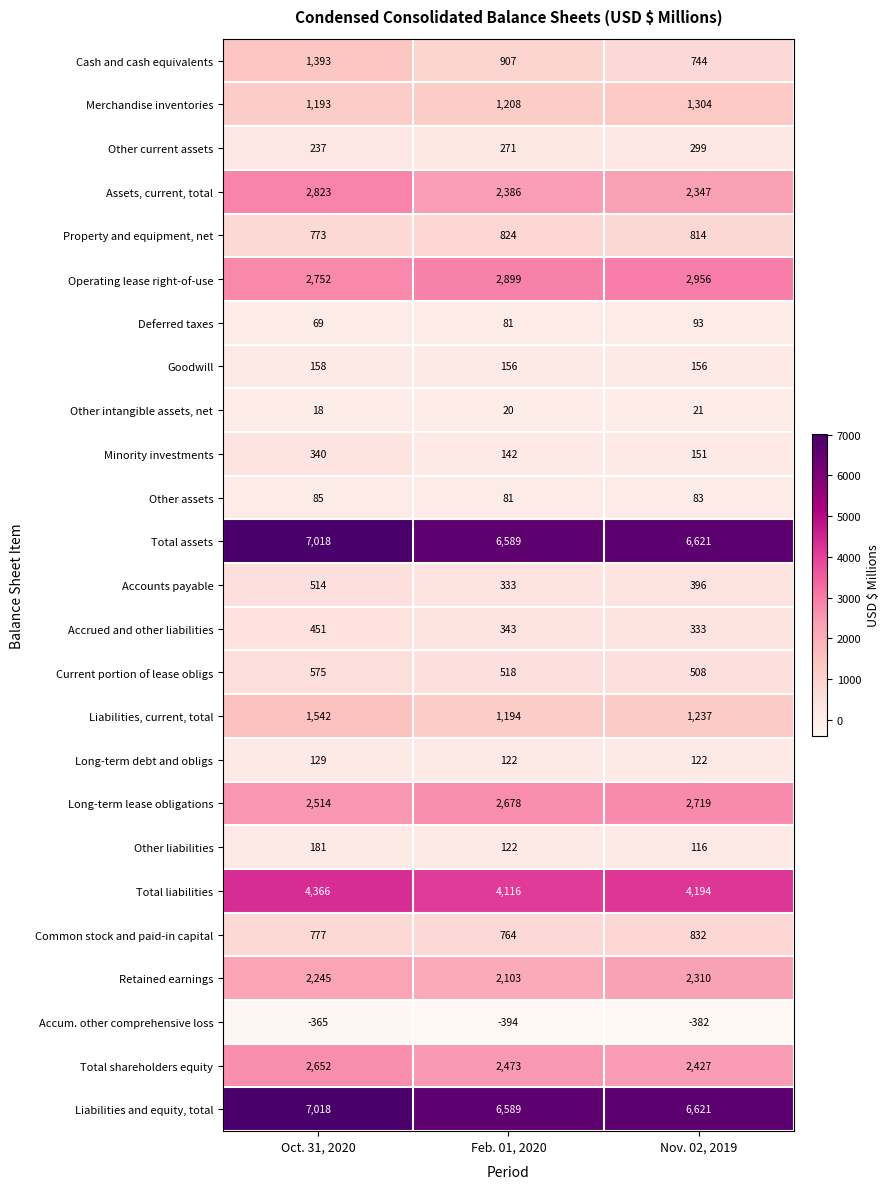

Which series has the largest range (max minus min)?

Cash and cash equivalents